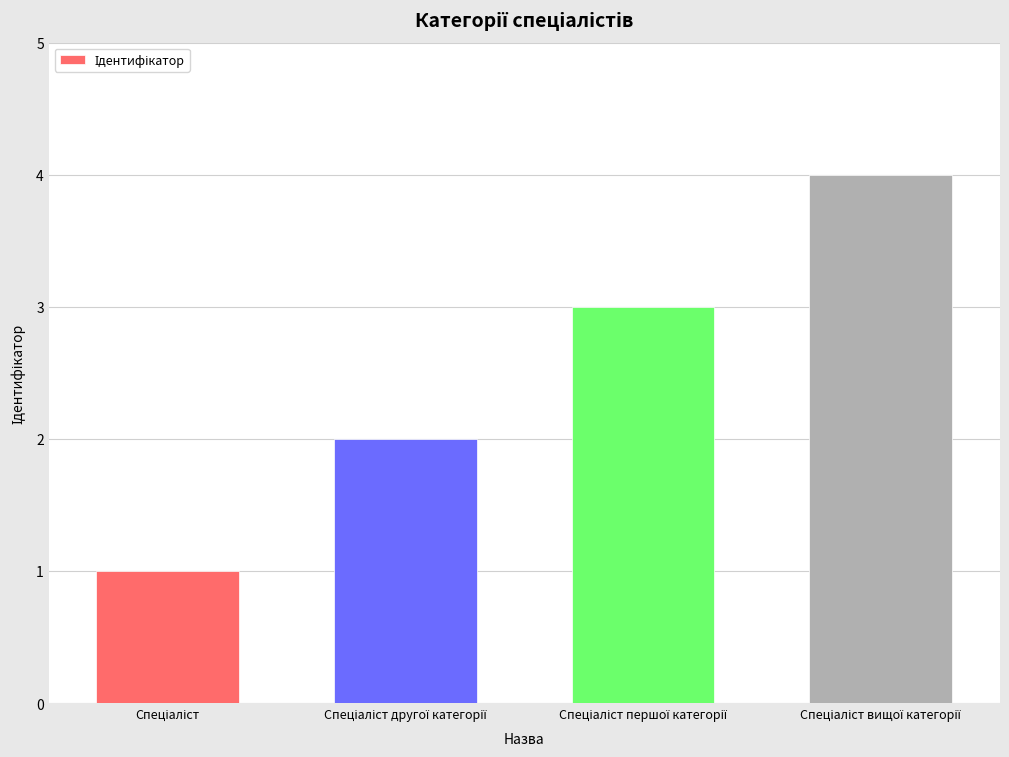

What is the maximum value shown in the chart?

4